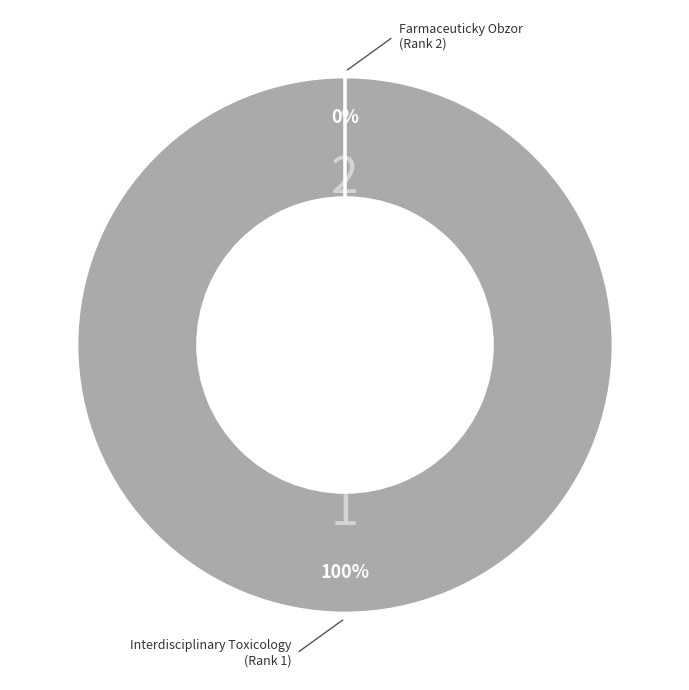

What is the largest slice in the pie chart?

Interdisciplinary Toxicology